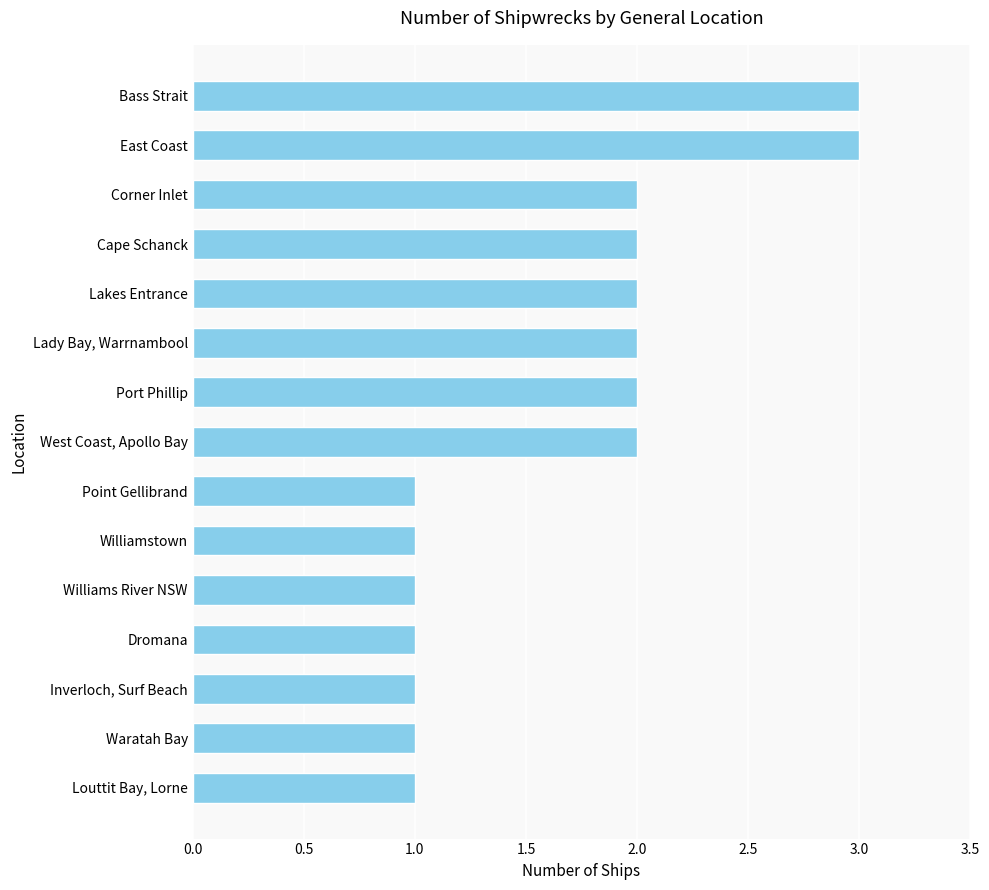

Are the bars grouped side by side (vs. stacked)?

No